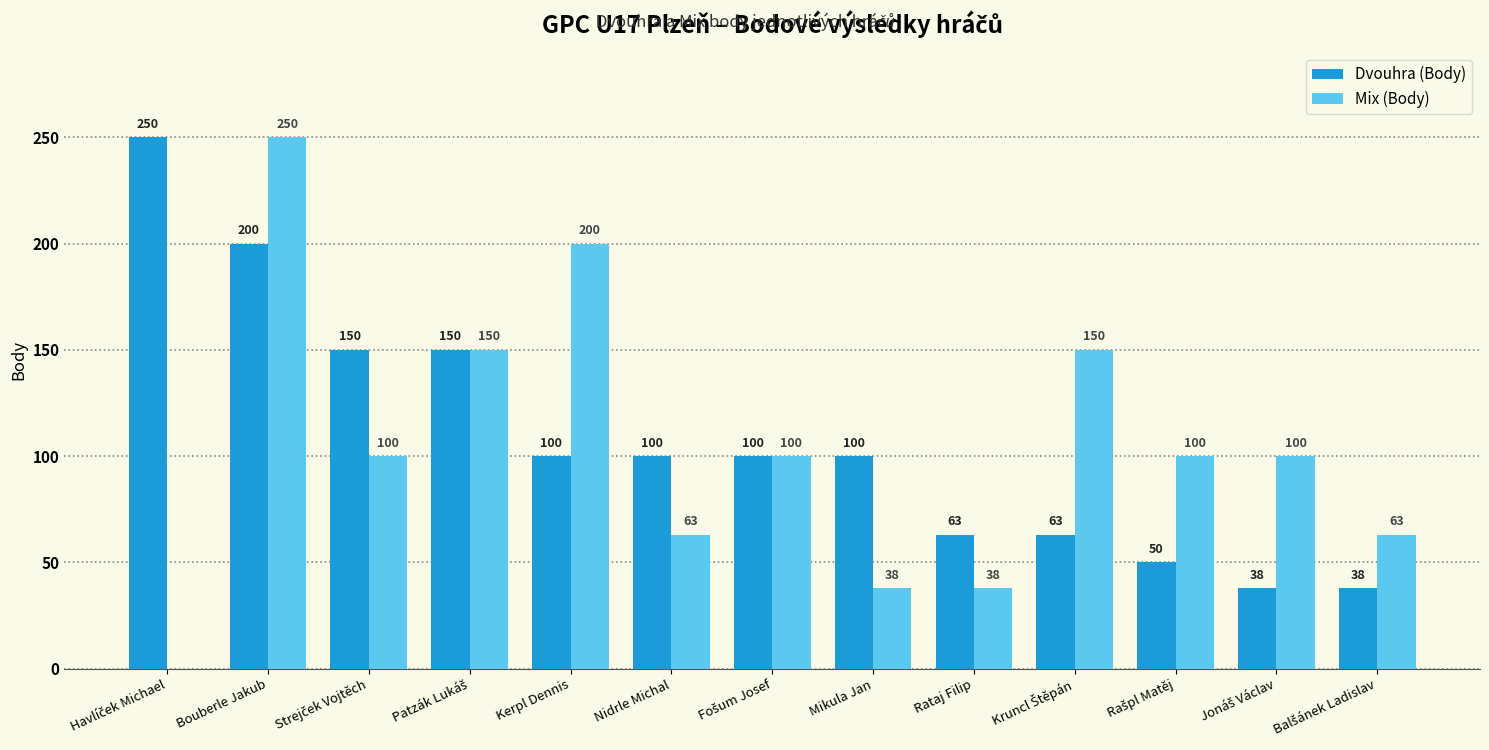

The value of Dvouhra (Body) at Rataj Filip is 63. True or false?

True